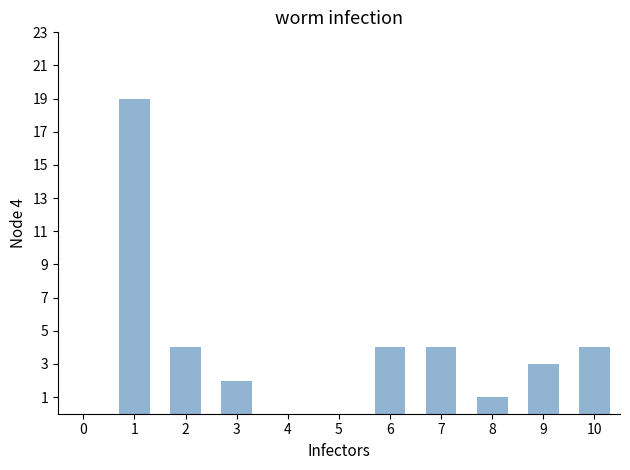

What is the greatest value displayed?

19